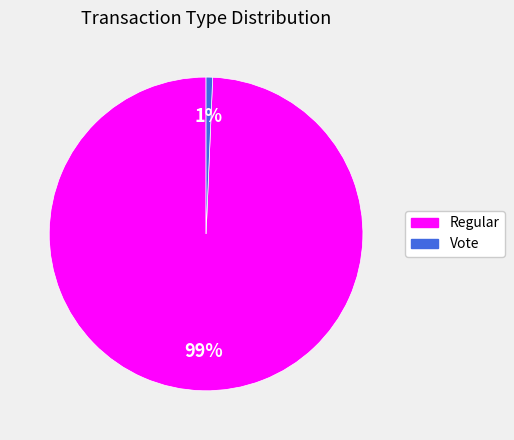

What is the majority slice?

Regular